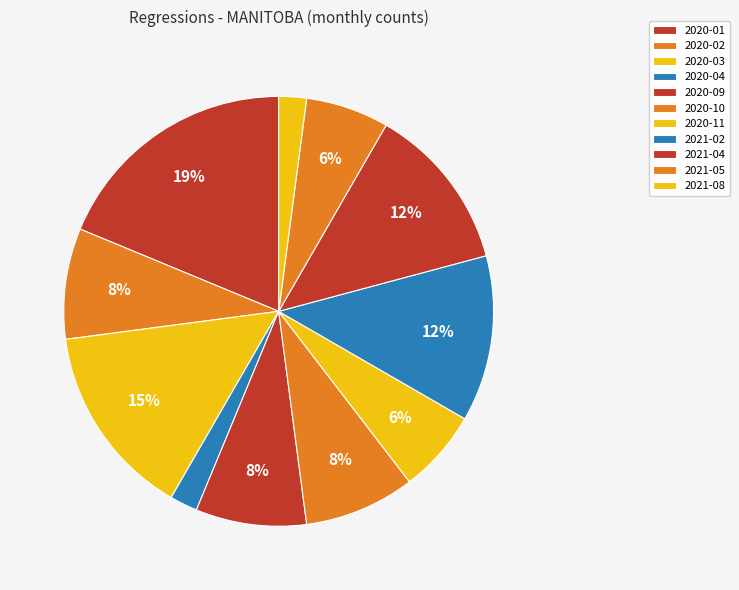

How many slices are in this pie chart?

11